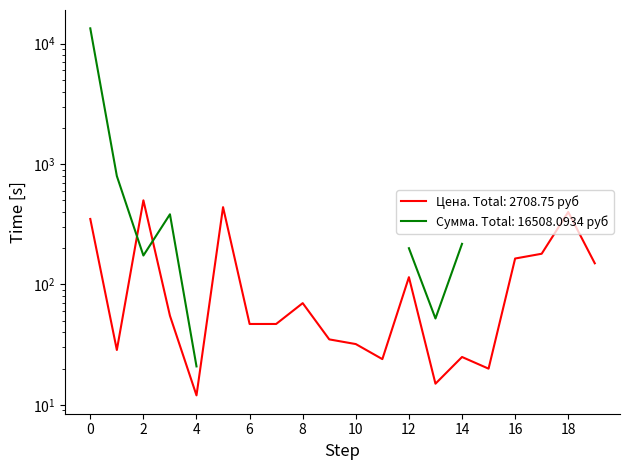

True or false: the data shows 272.1 at томат.

False